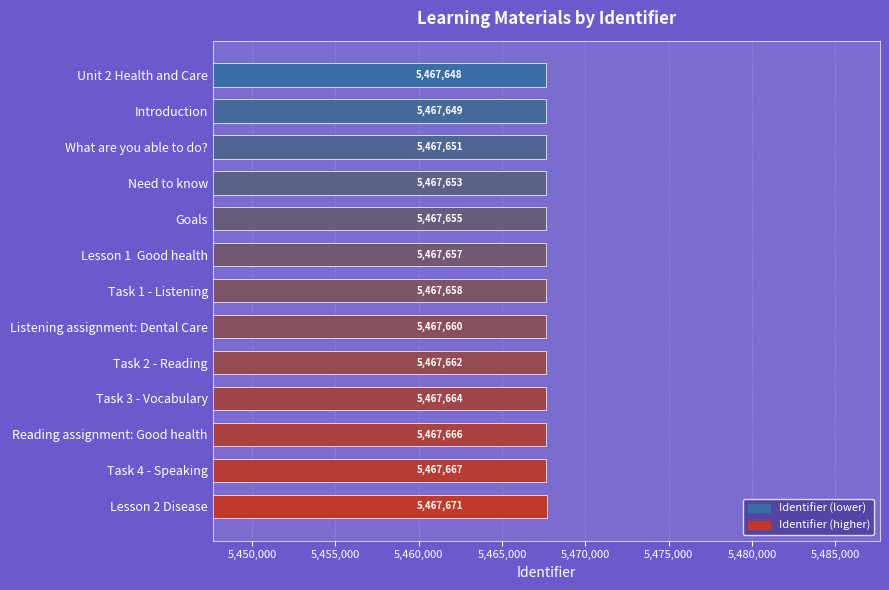

What is the sum of all values?

71079561